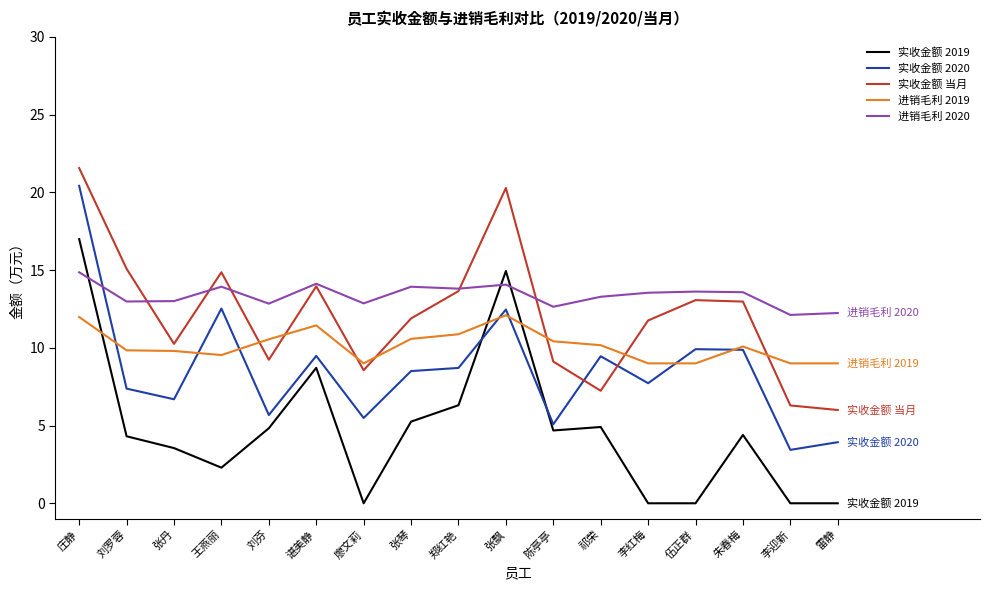

Which series changed the most between 庄静 and 郑红艳?

实收金额 2020